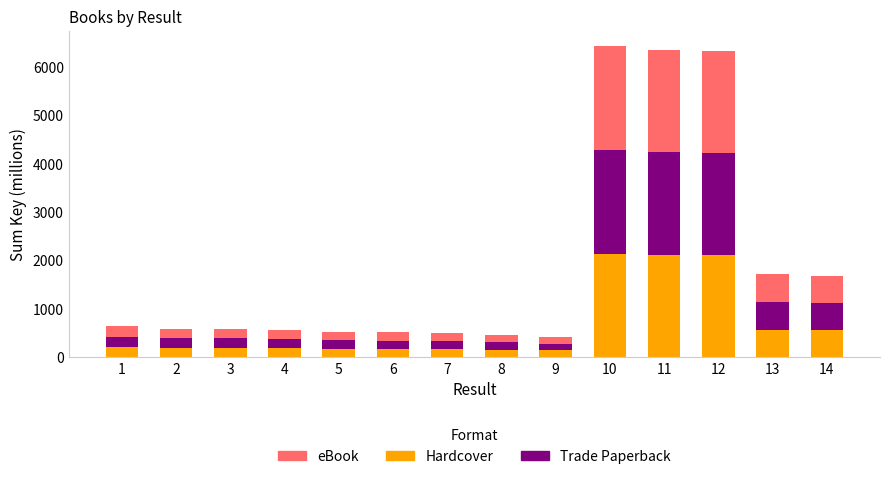

What is the difference between the Hardcover values at 9 and 6?

32.4